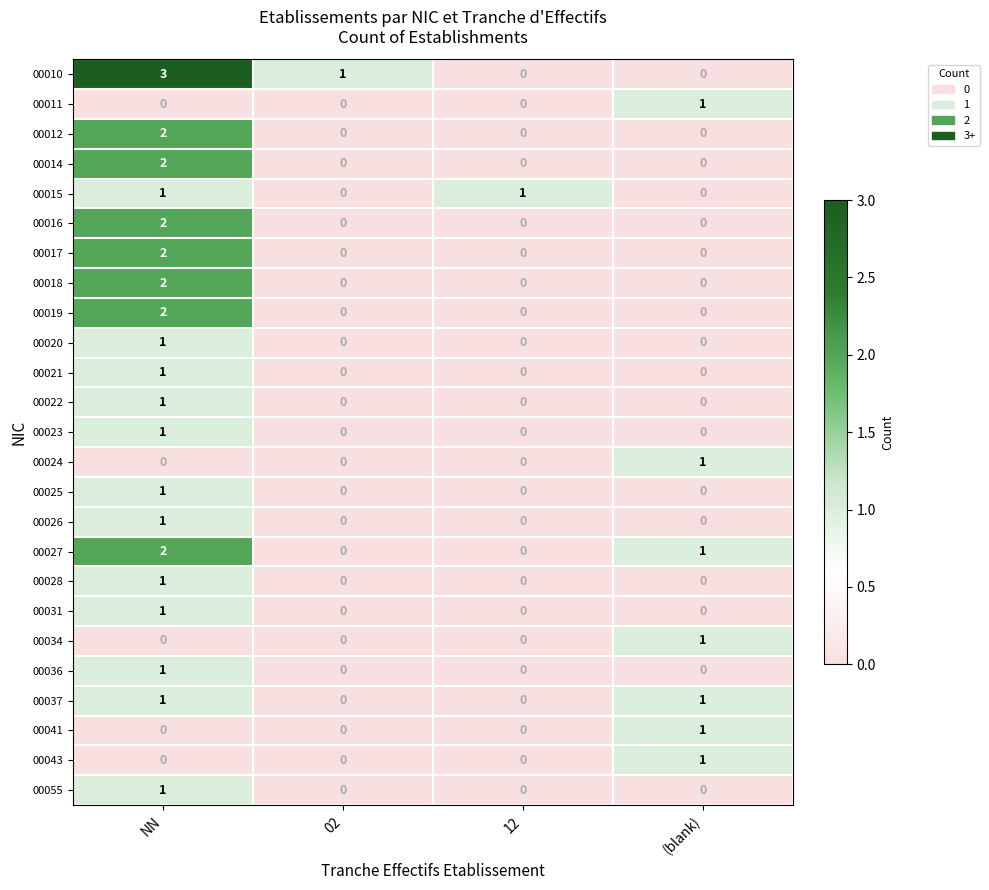

Count the 00026 values in the range 0 to 1.

4